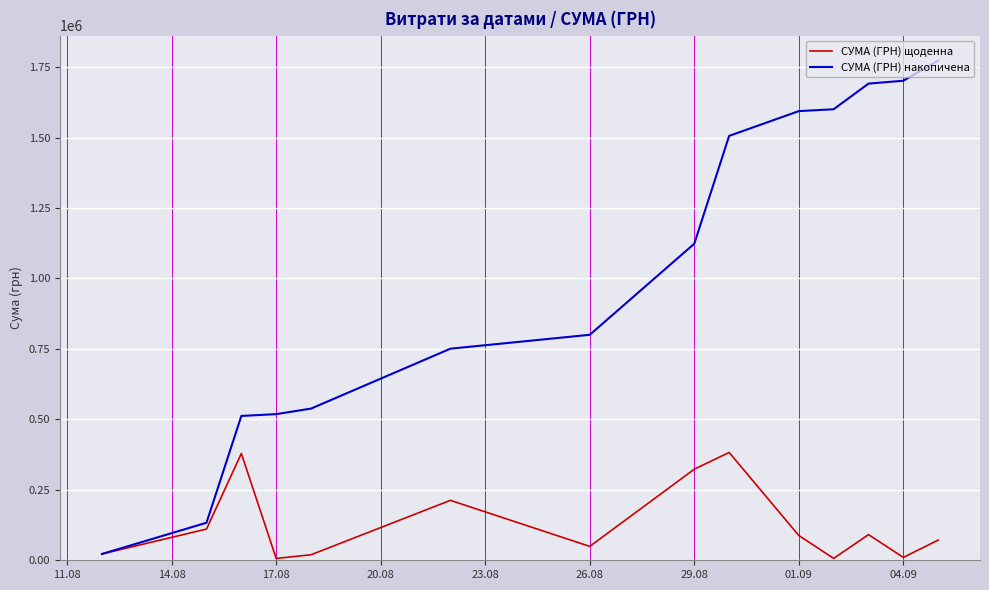

How many interior local peaks does the СУМА (ГРН) щоденна series have?

4